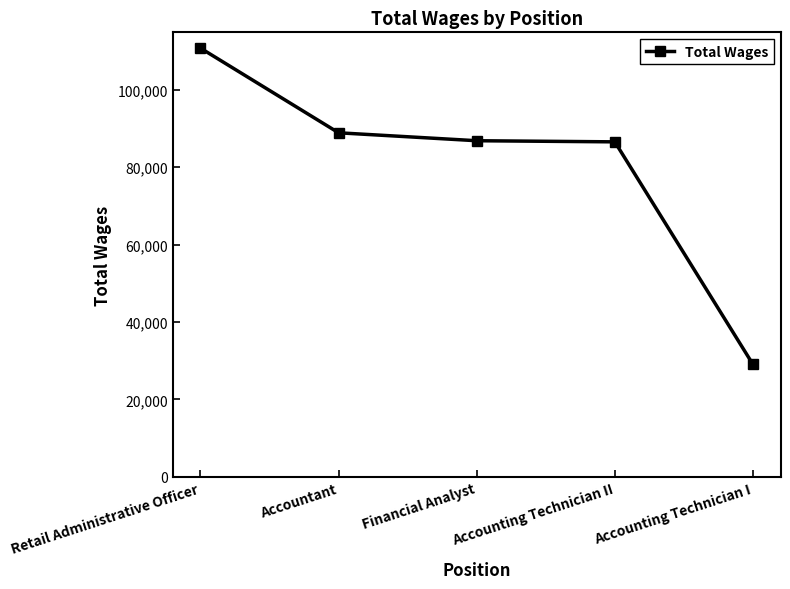

What is the difference between the values at Retail Administrative Officer and Accountant?

21866